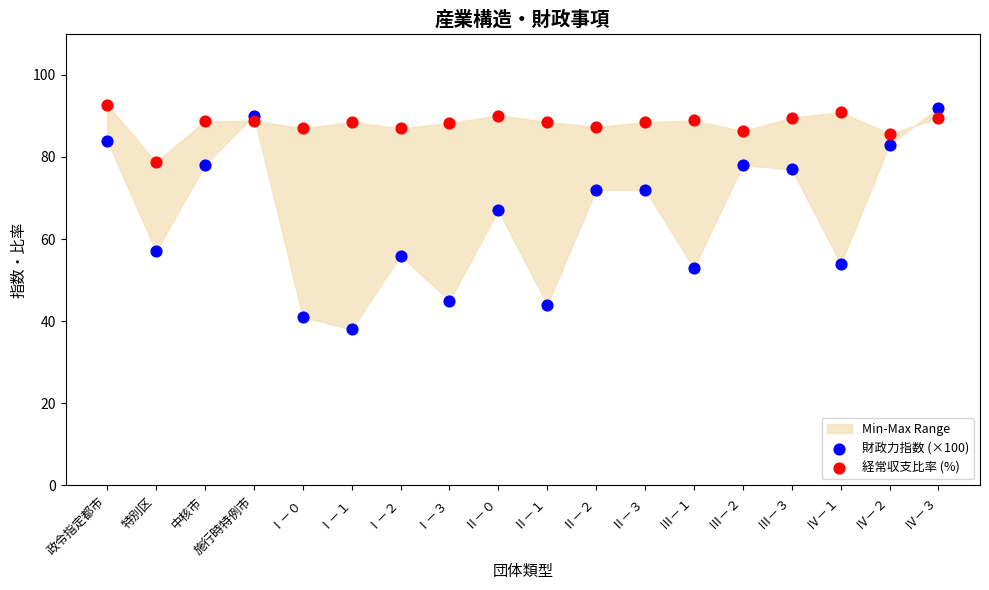

Which series reaches the minimum Y coordinate?

財政力指数 (×100)